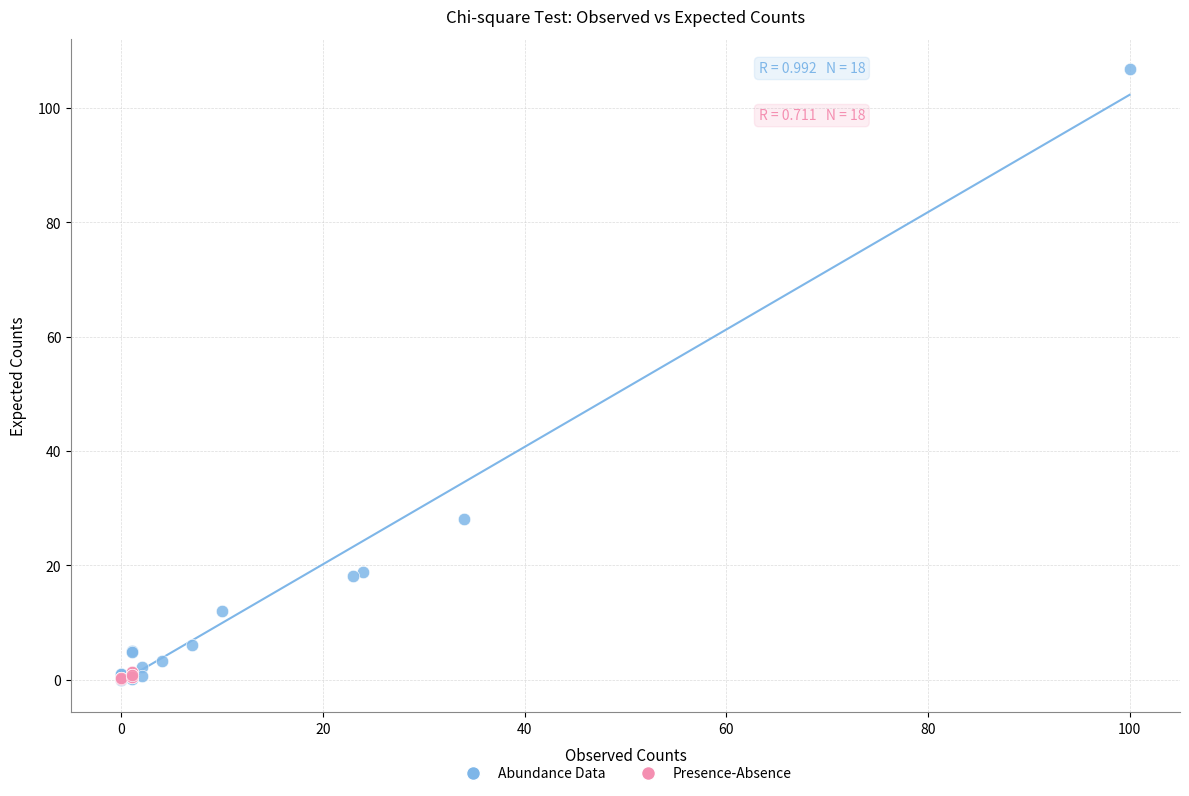

Which series has the largest Y range (max minus min)?

Abundance Data